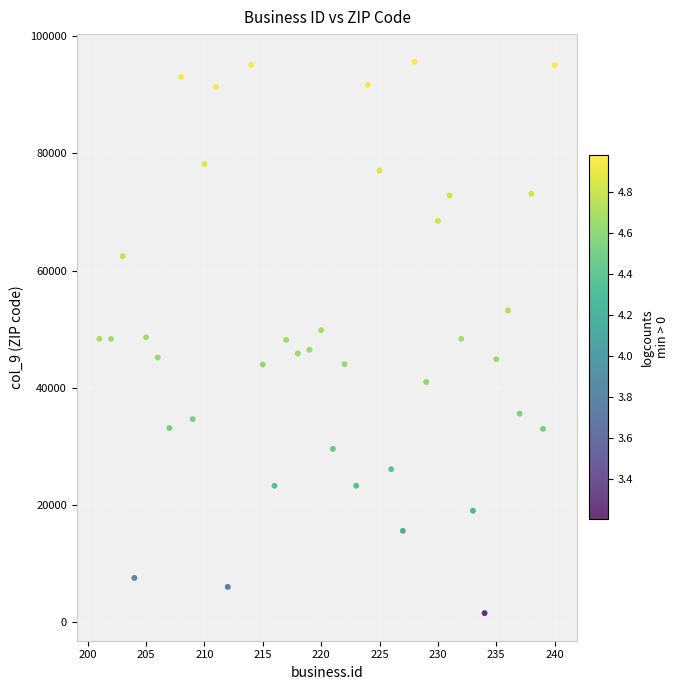

What is the range of X values (max minus min)?

39